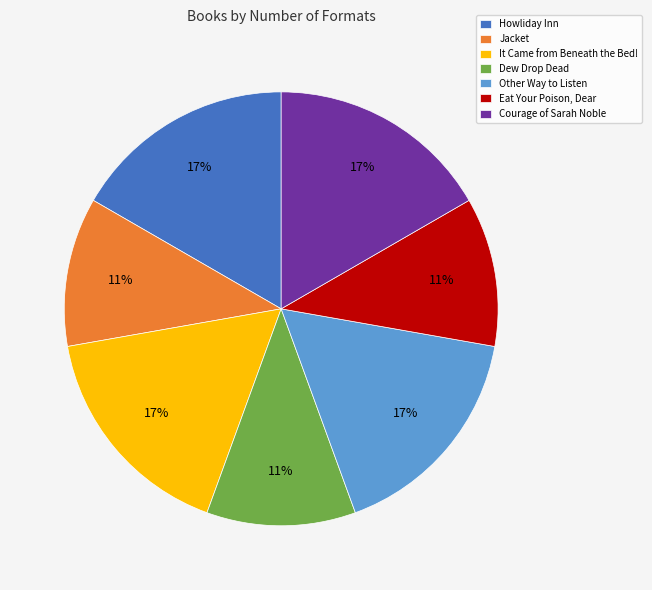

To the nearest percent, what is the difference between the largest and smallest slice percentages?

6%